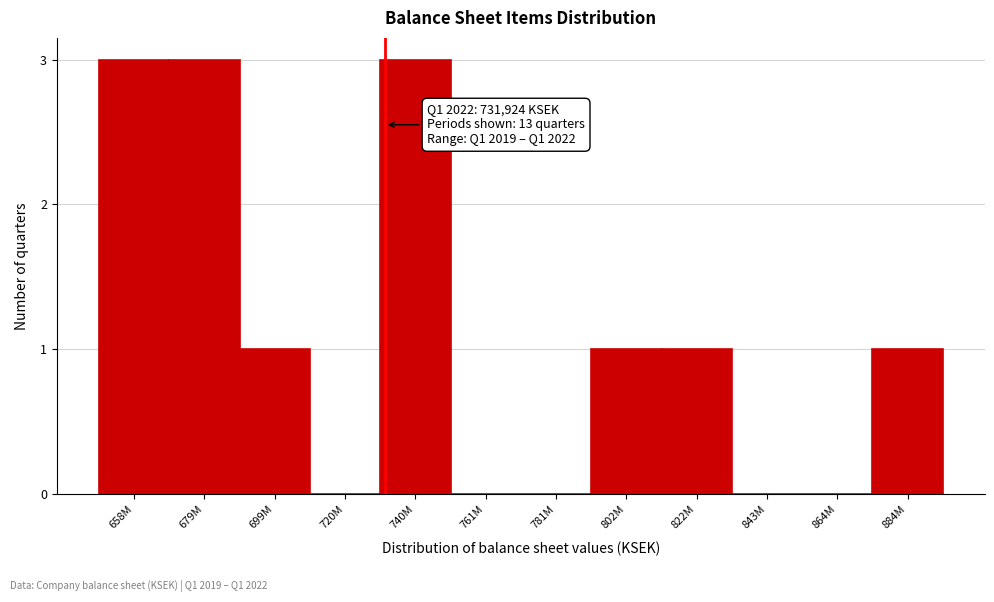

Reading left to right, list all the values displayed in this chart.

658M=3	679M=3	699M=1	720M=0	740M=3	761M=0	781M=0	802M=1	822M=1	843M=0	864M=0	884M=1